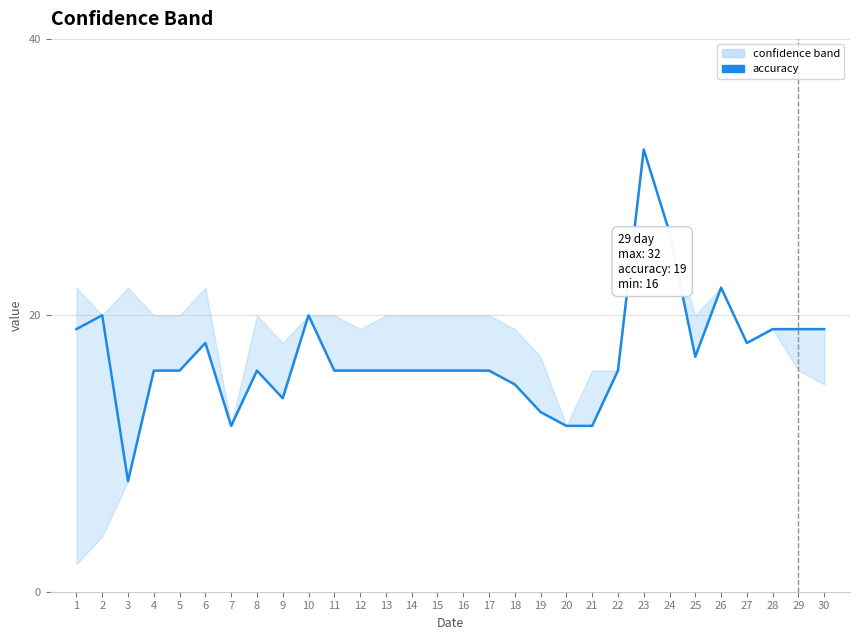

Rank the categories by value from highest to lowest.

23, 24, 26, 2, 10, 1, 28, 29, 30, 6, 27, 25, 4, 5, 8, 11, 12, 13, 14, 15, 16, 17, 22, 18, 9, 19, 7, 20, 21, 3